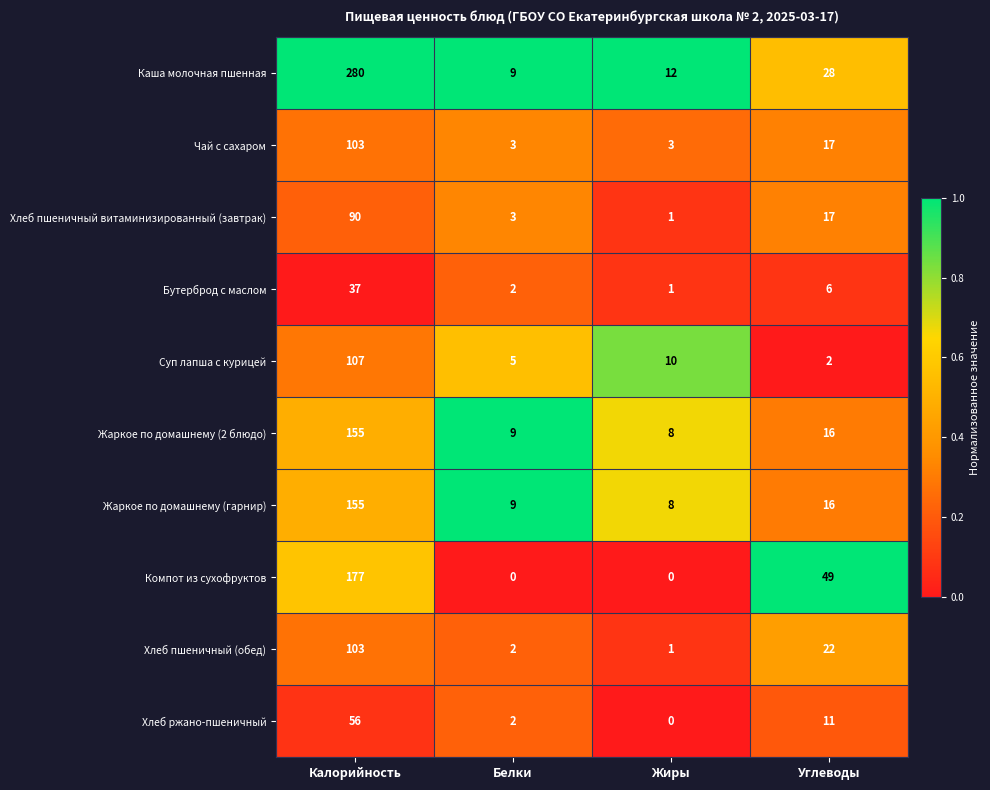

Where is Чай с сахаром nearest to the value 53?

Углеводы